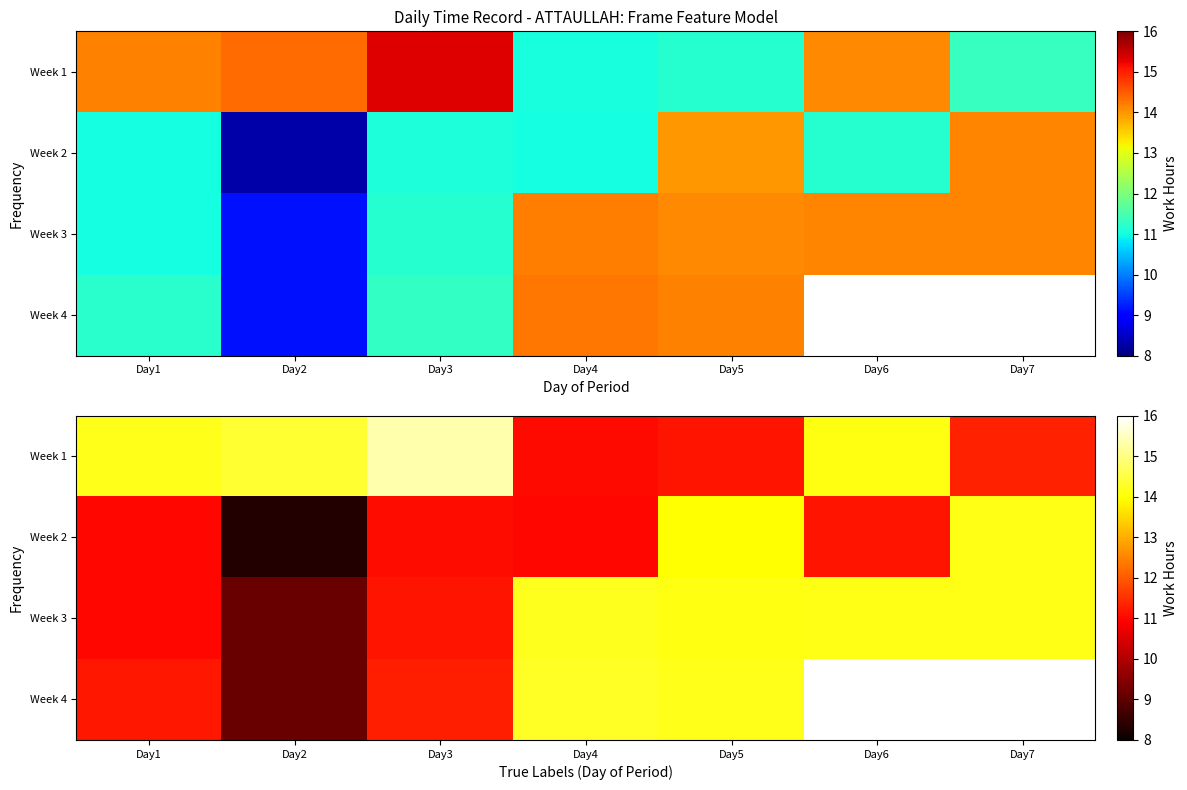

Which has a higher value, Day5 or Day3?

Day3